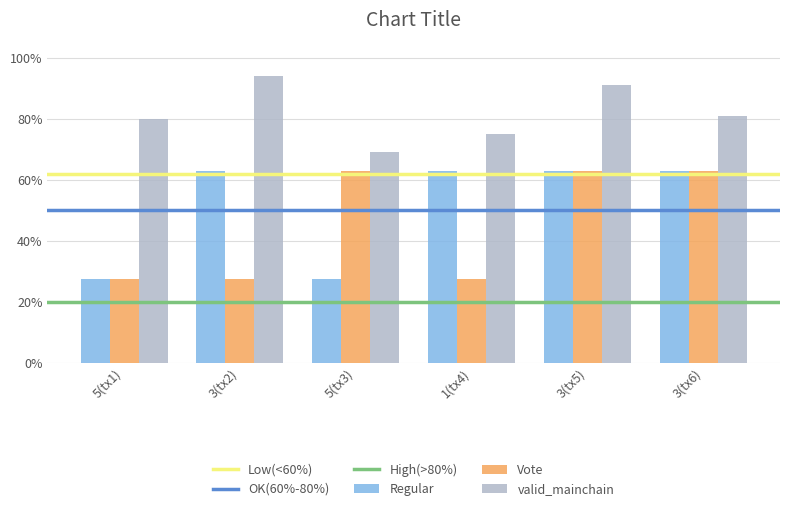

Which category has the highest value across all series?

3(tx2)